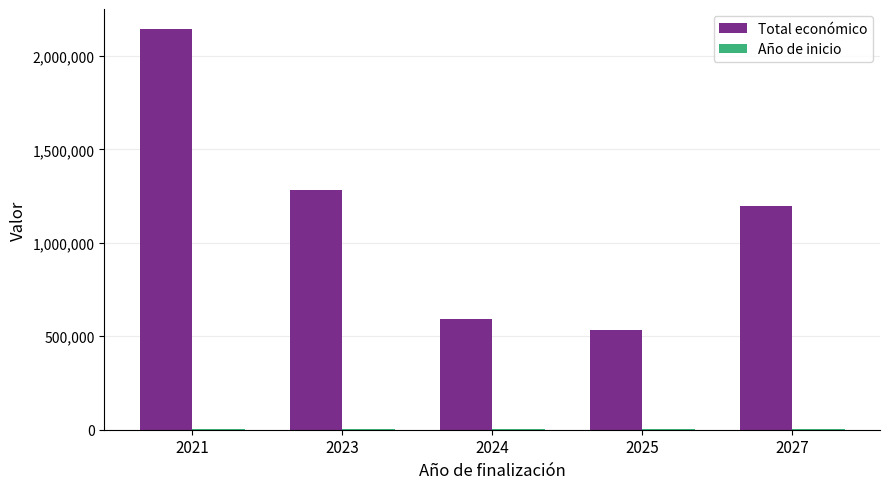

Is it true that Total económico equals 1909769 at 2027?

False